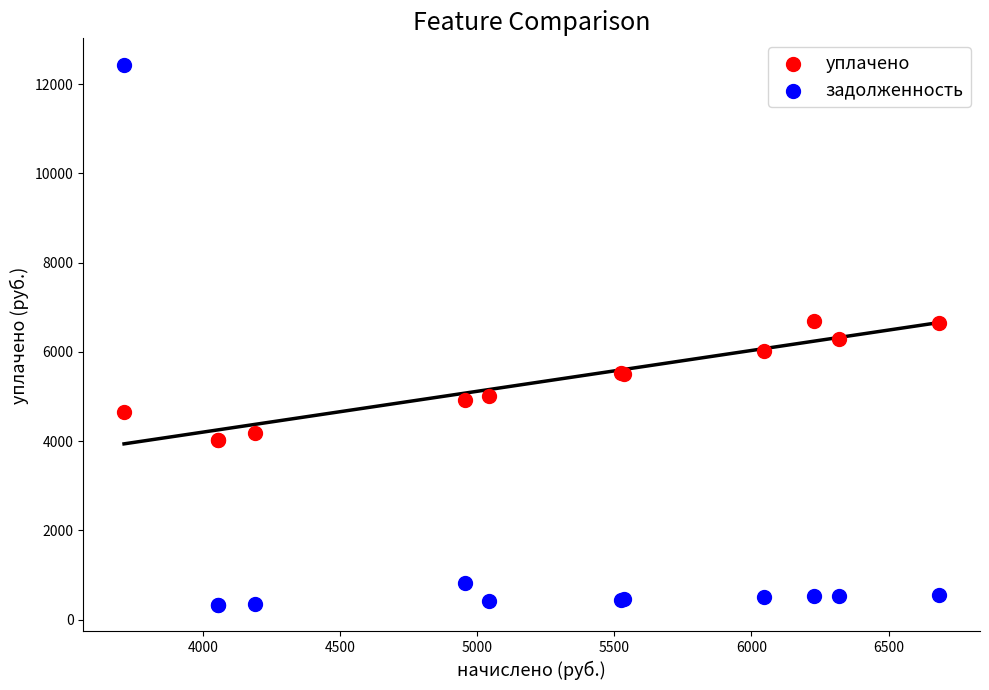

Which series reaches the maximum Y coordinate?

задолженность